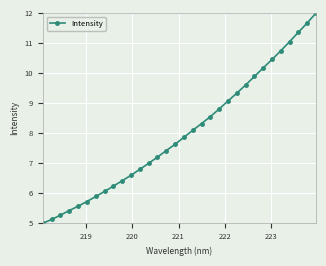

What is the difference between the maximum and minimum values?

7.0